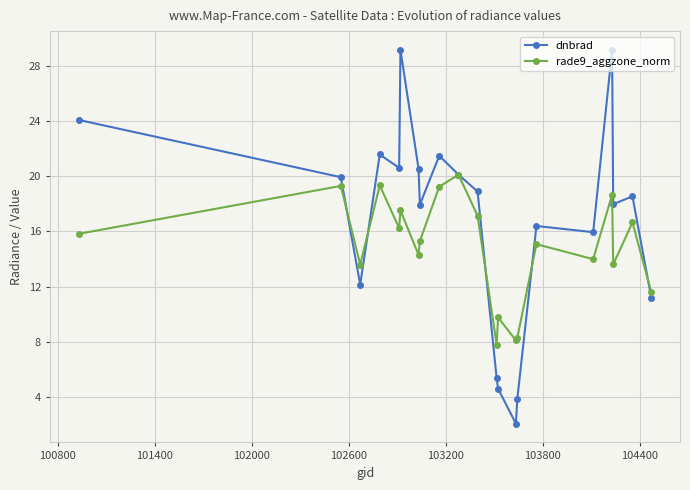

Rank the series by their maximum value, from lowest to highest.

rade9_aggzone_norm, dnbrad